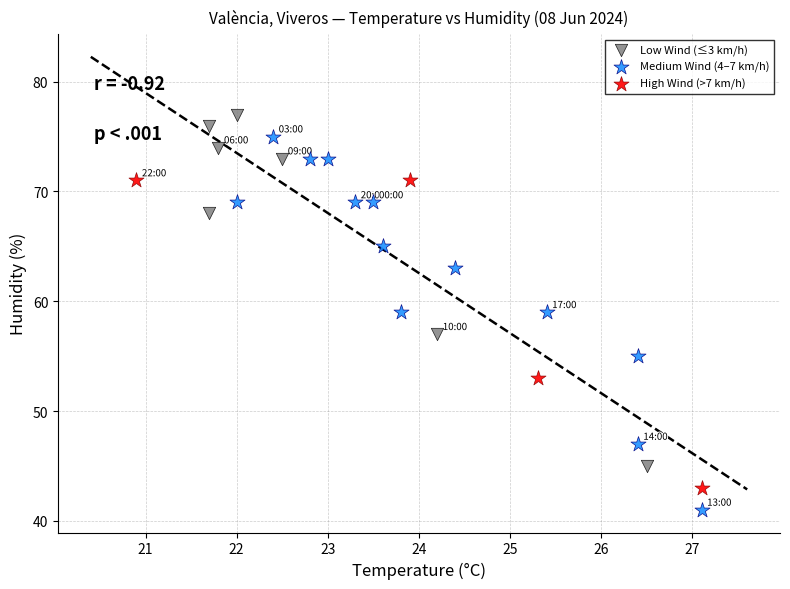

What are all the series names shown in the legend?

Low Wind (≤3 km/h), Medium Wind (4–7 km/h), High Wind (>7 km/h)